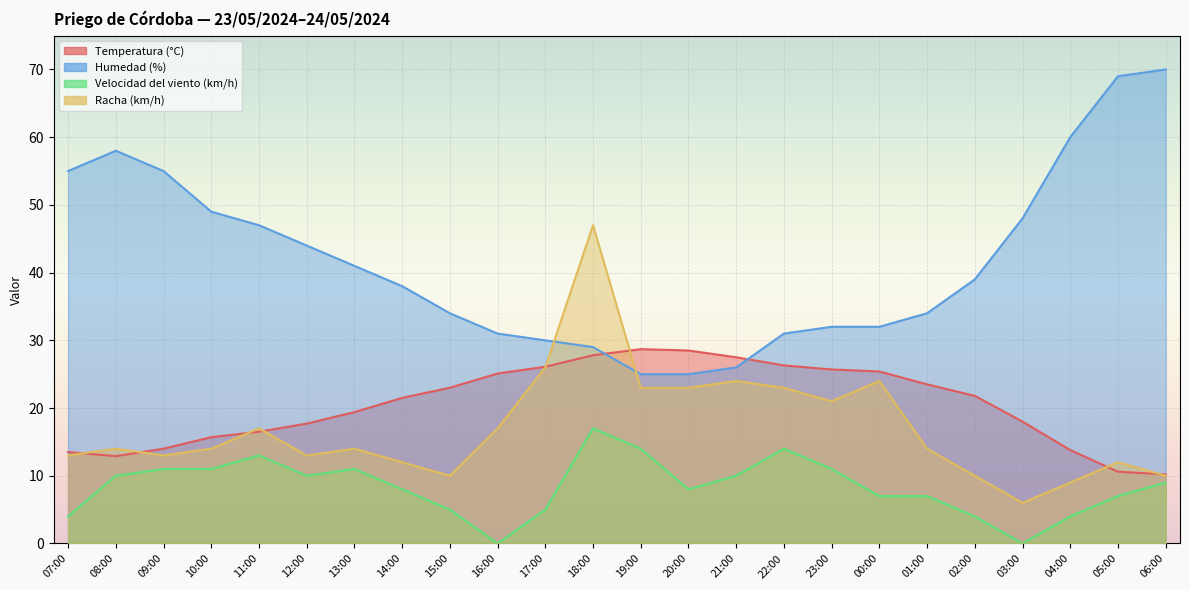

What value does the Velocidad del viento (km/h) series have at 21:00?

10.0